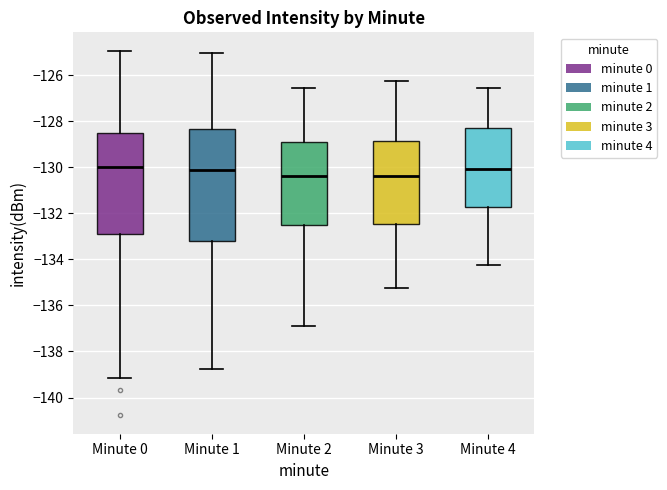

Reading left to right, transcribe this box plot: for each box, give where its median line is, the range the box spans, and where its two whiskers end, as read against the y-axis. The values are not printed on the chart, so give them approximately, as read against the axis.

Minute 0: median -130.0, box -133.0 to -128.6, whiskers -139.2 to -125.0
Minute 1: median -130.2, box -133.2 to -128.4, whiskers -138.8 to -125.0
Minute 2: median -130.4, box -132.6 to -129.0, whiskers -136.8 to -126.6
Minute 3: median -130.4, box -132.4 to -128.8, whiskers -135.2 to -126.2
Minute 4: median -130.0, box -131.8 to -128.4, whiskers -134.2 to -126.6